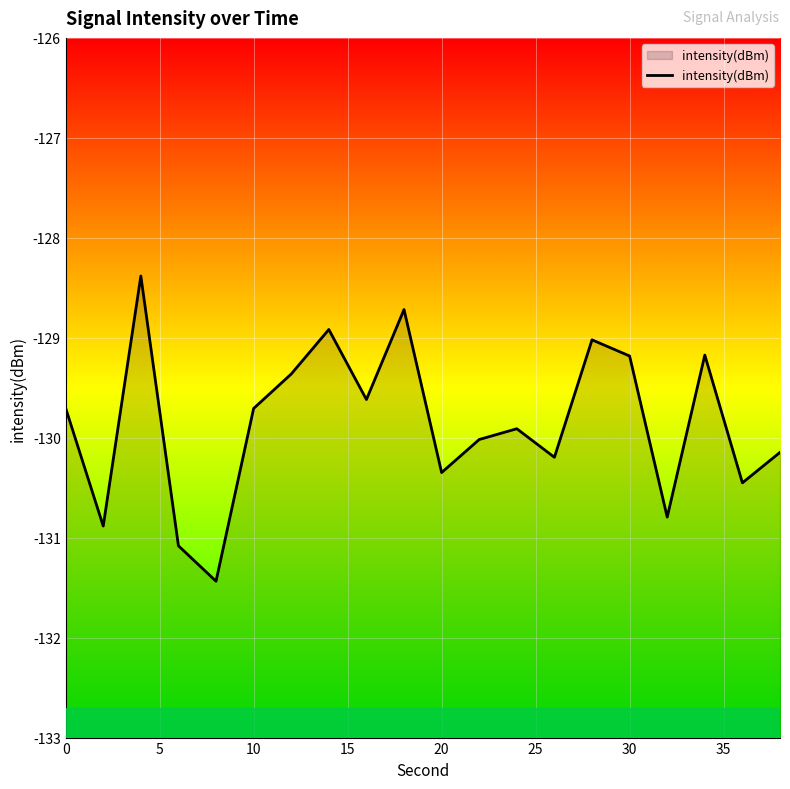

Reading right to left, what are all the values shown in this chart?

-130.1	-130.5	-129.2	-130.8	-129.2	-129.0	-130.2	-129.9	-130.0	-130.3	-128.7	-129.6	-128.9	-129.4	-129.7	-131.4	-131.1	-128.4	-130.9	-129.7